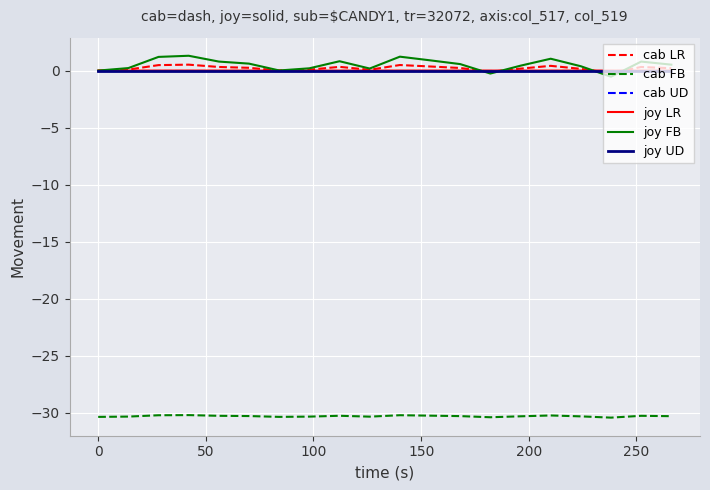

Does the chart display data point markers on the line(s)?

No